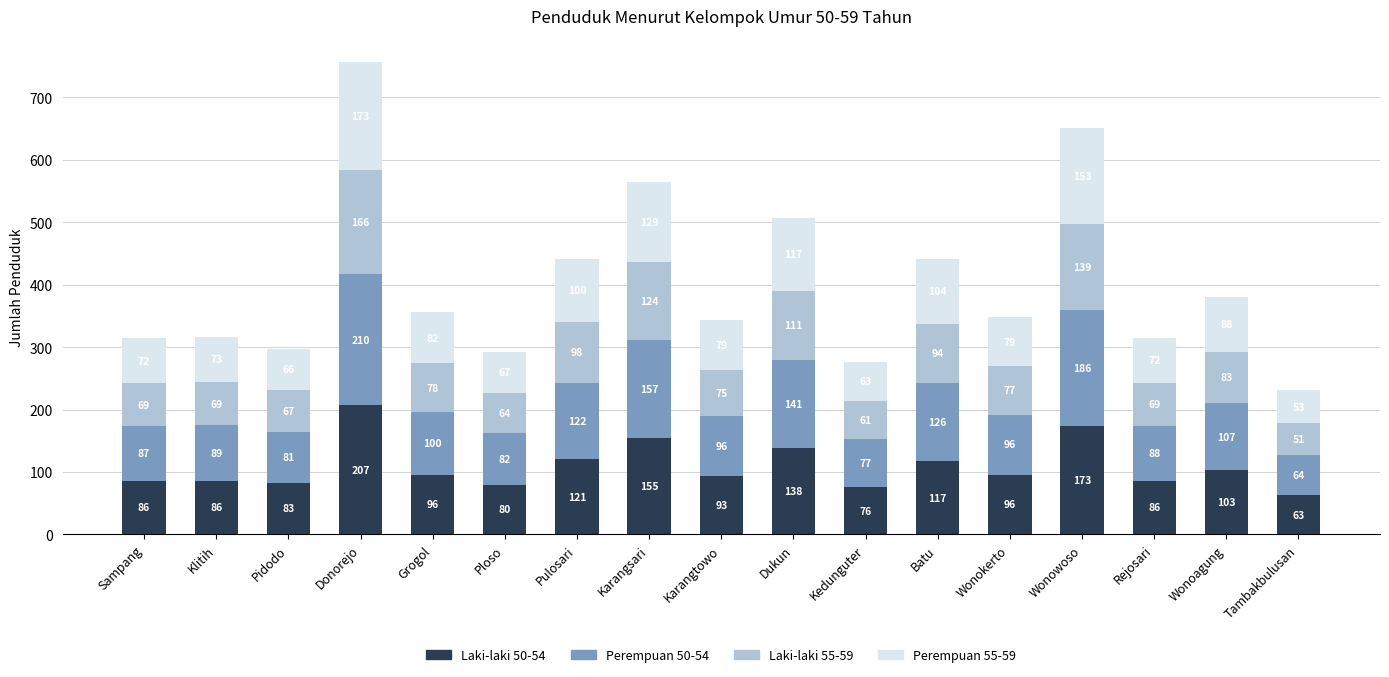

The Laki-laki 50-54 series shows 103 at Wonoagung. True or false?

True